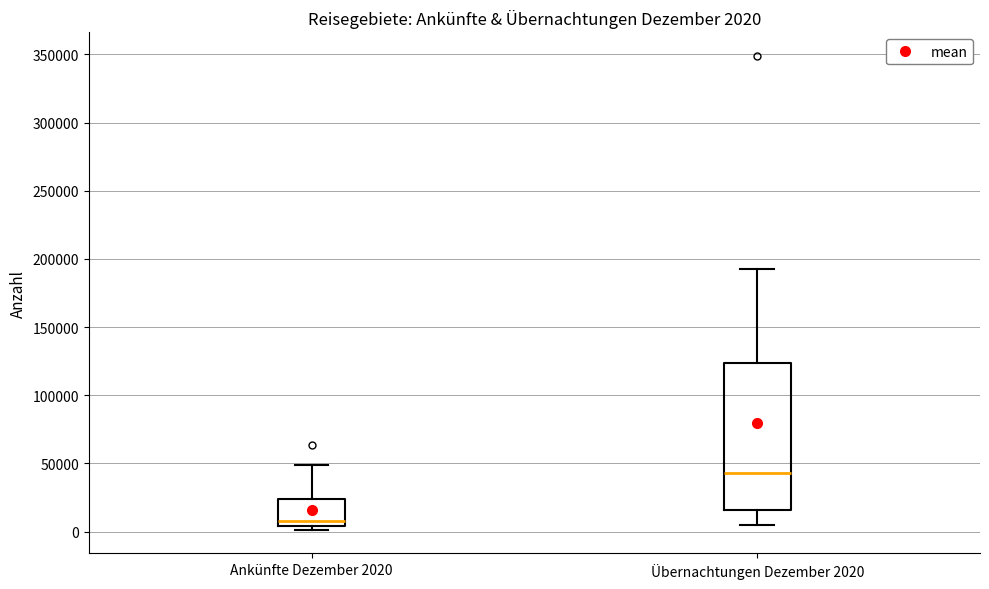

Which box is the tallest, from its lower edge to its upper edge?

Übernachtungen Dezember 2020